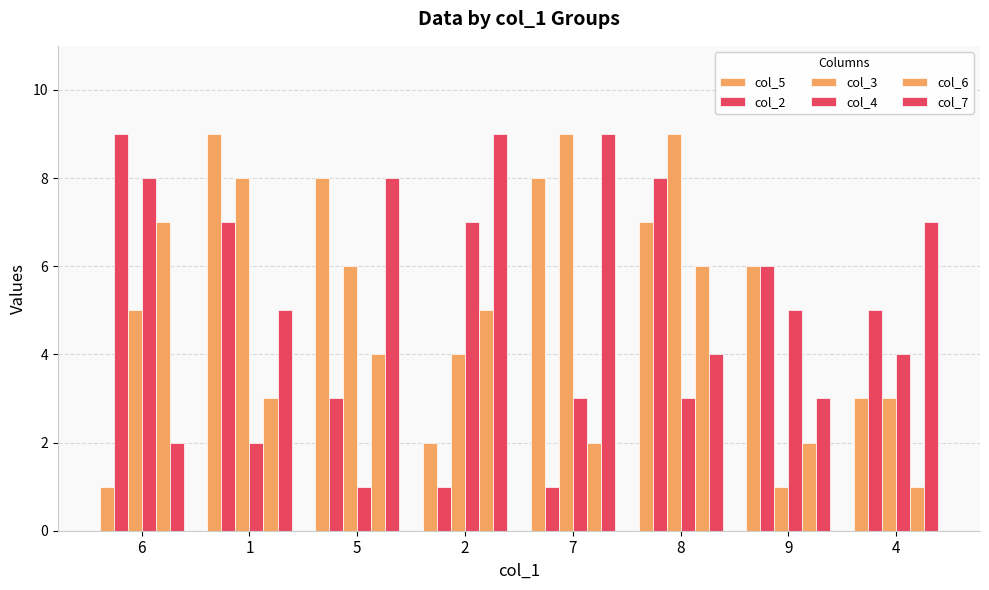

How many groups of bars are there?

8